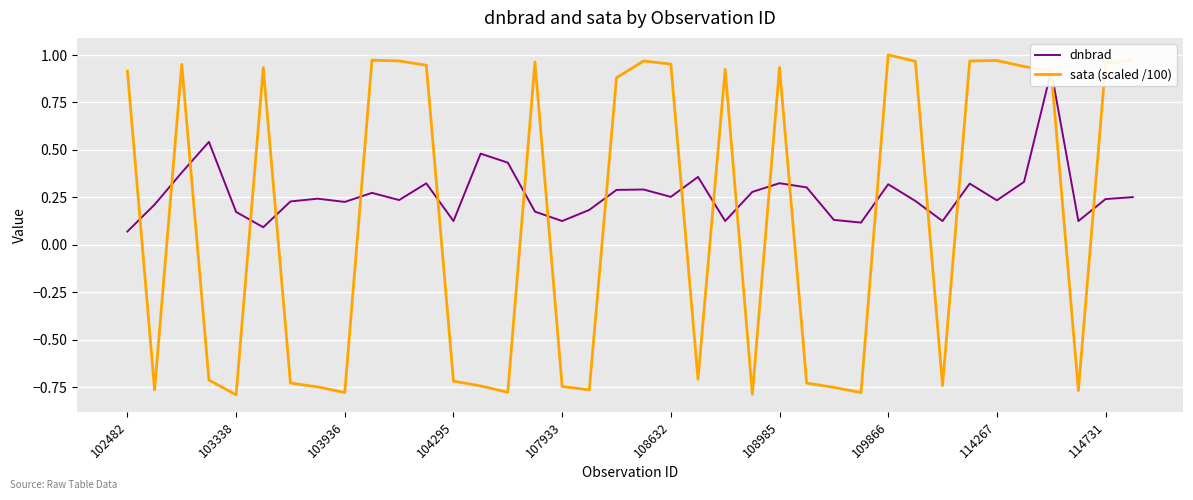

At which label does sata (scaled /100) first exceed 0?

102482